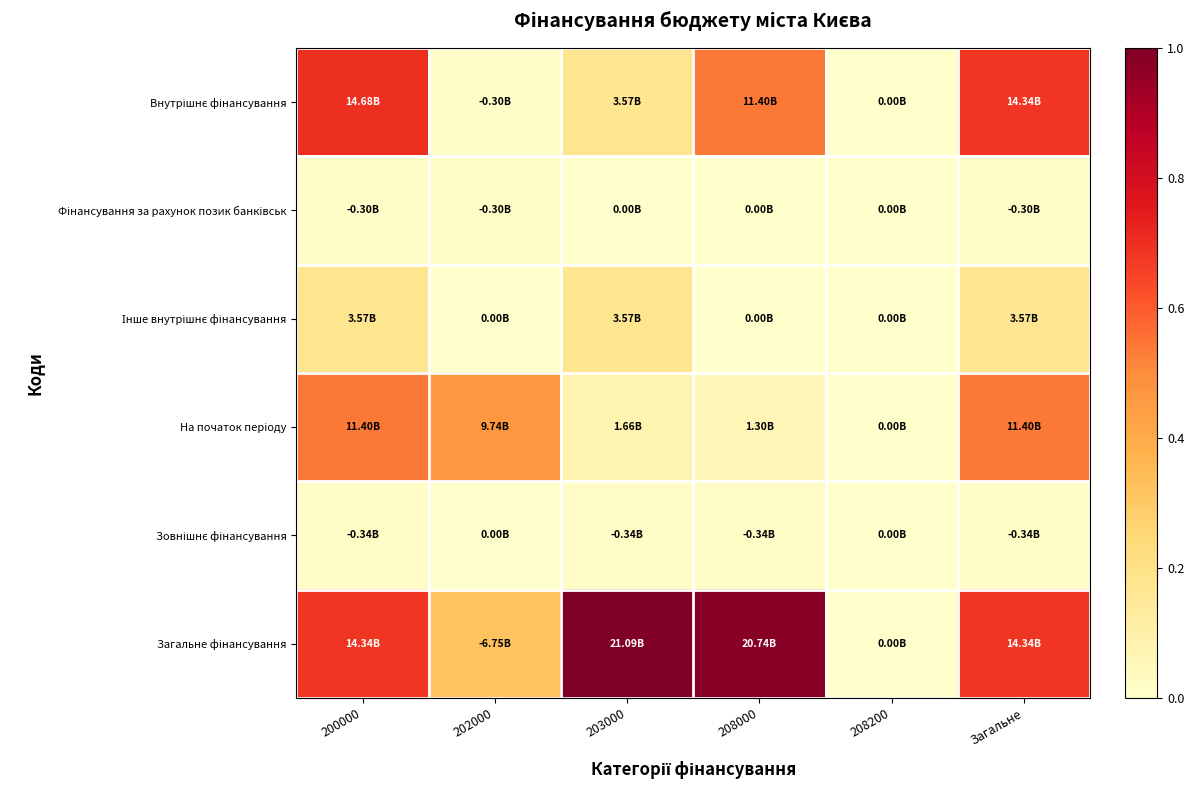

Between 202000 and 208000, which series saw the biggest shift?

Загальне фінансування